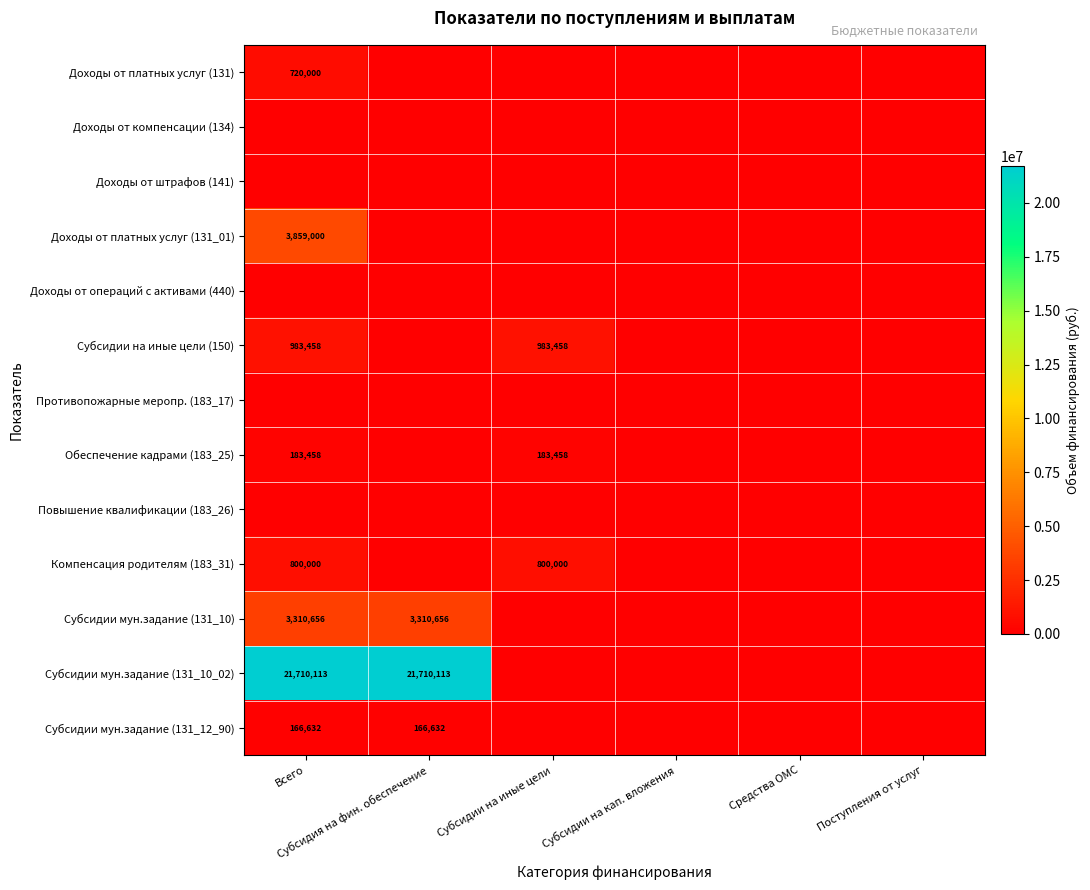

What is the maximum value shown in the chart?

21710113